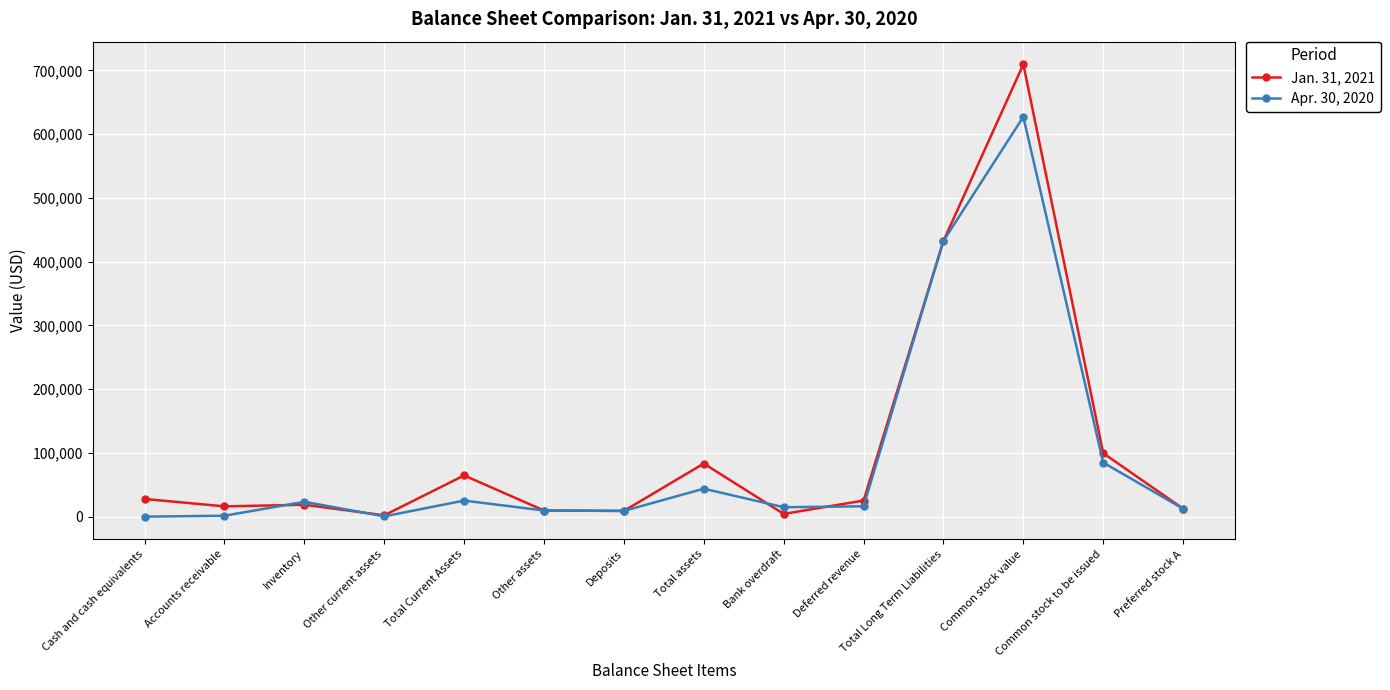

Which series has the largest total across all categories?

Jan. 31, 2021